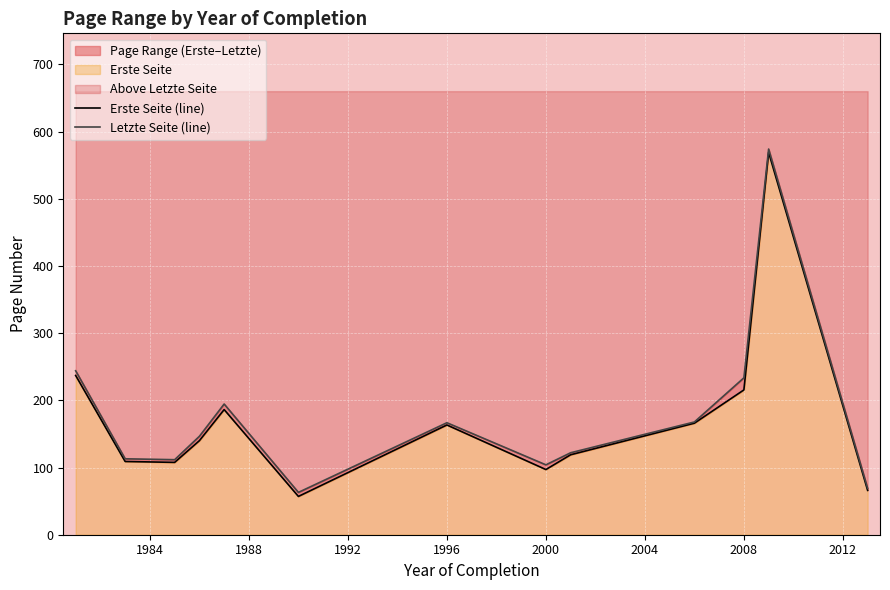

How many data points in Erste Seite (line) are above 140?

6